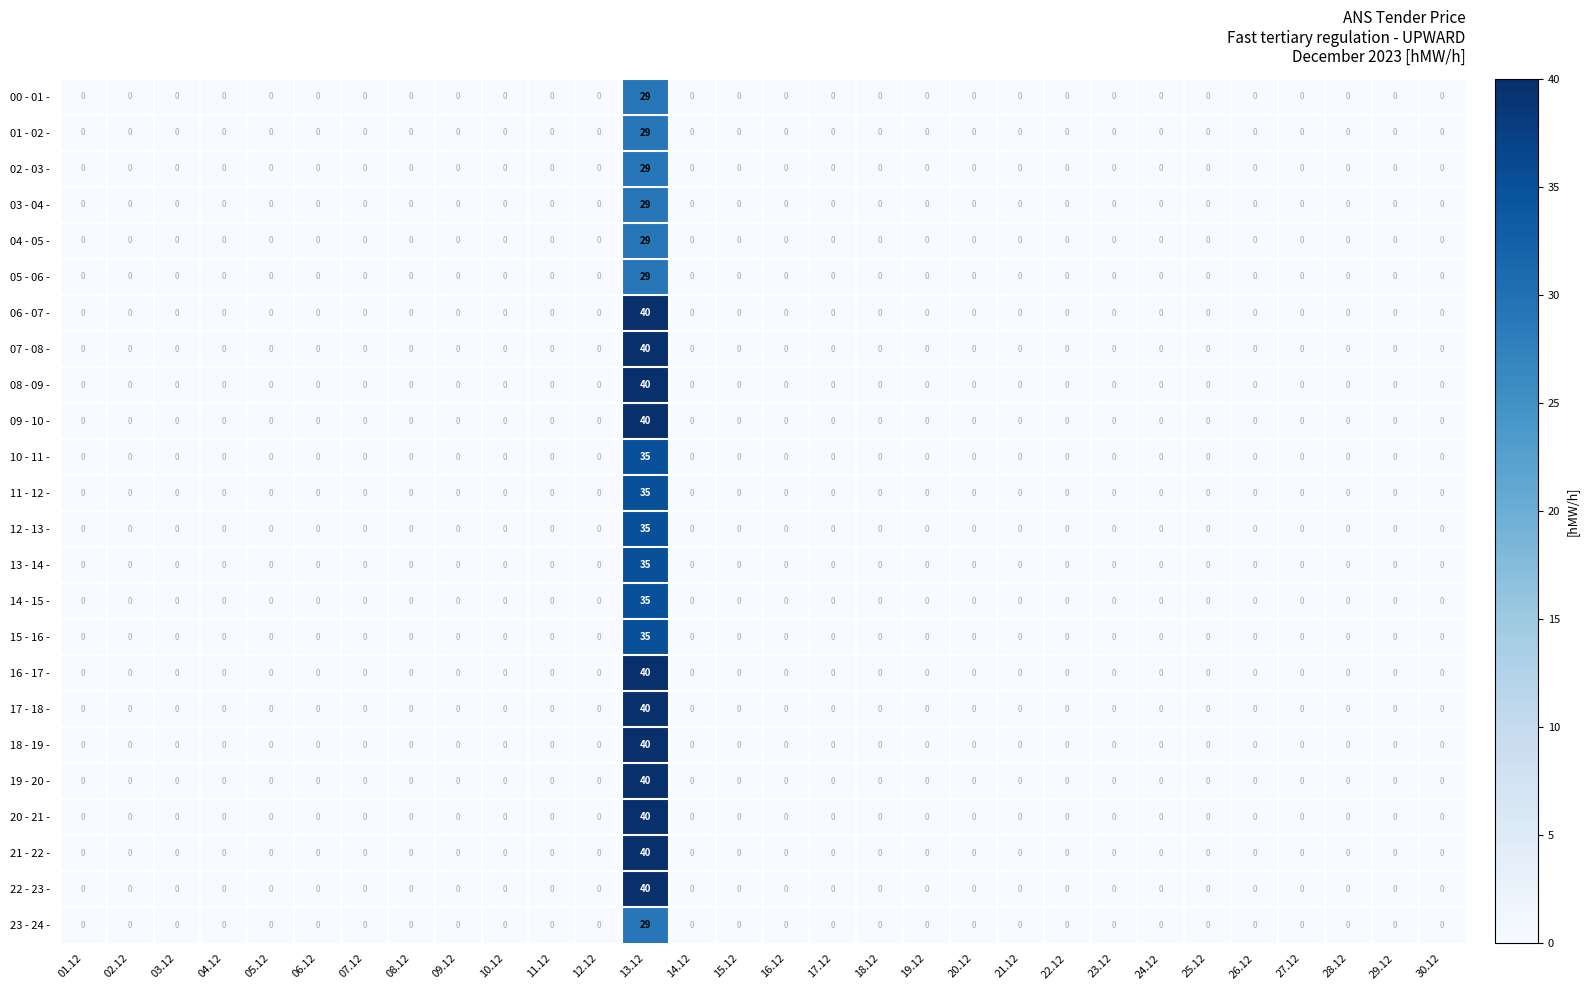

The 23 - 24 - series shows 0 at 23.12. True or false?

True